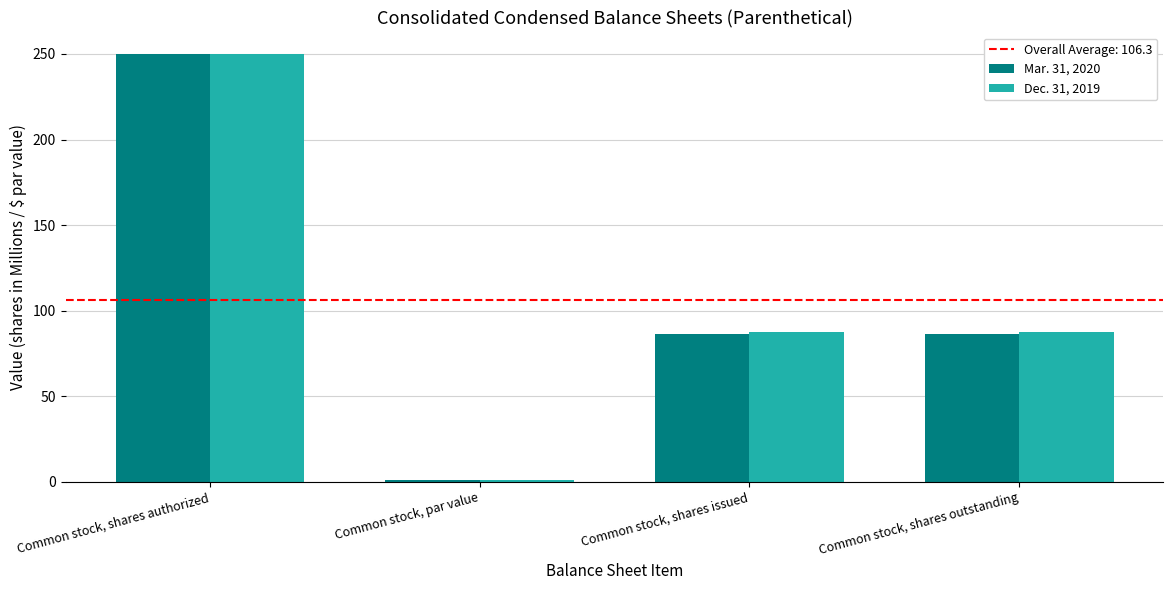

What value does the Mar. 31, 2020 series have at Common stock, shares authorized?

250.0